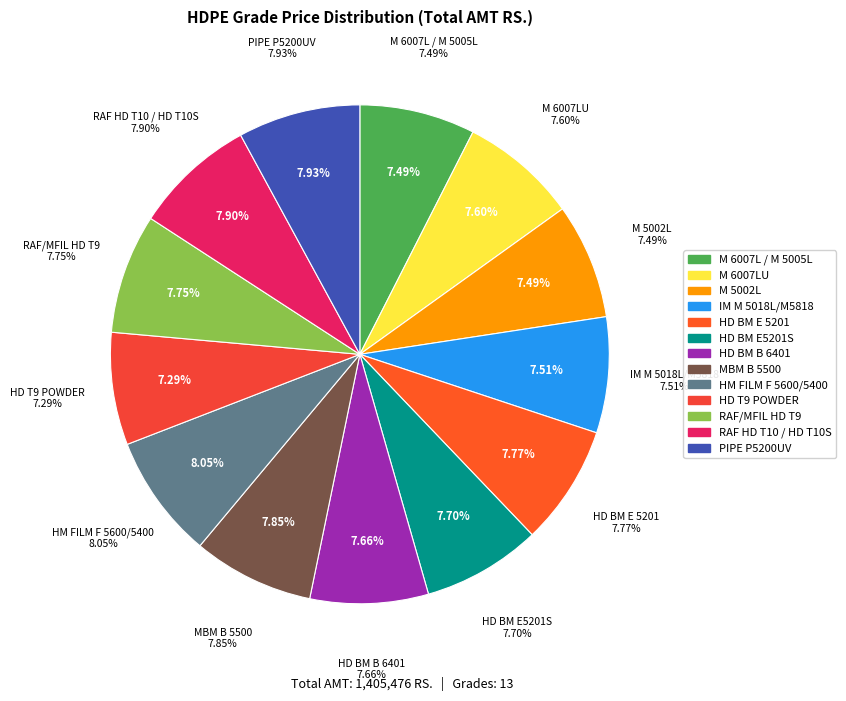

What is the ratio of the value at HD BM E 5201 to the value at M 5002L?

1.0